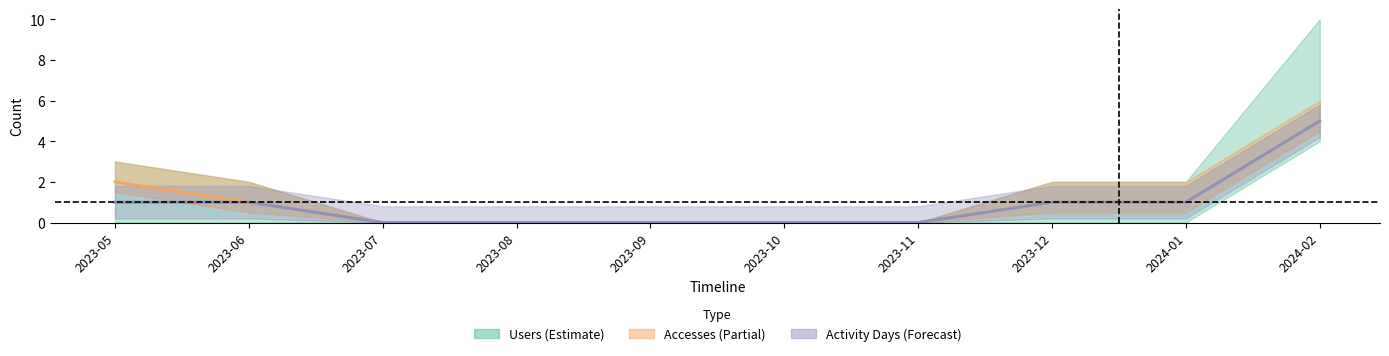

List the labels in order of Activity Days value, largest first.

2024-02, 2023-05, 2023-06, 2023-12, 2024-01, 2023-07, 2023-08, 2023-09, 2023-10, 2023-11